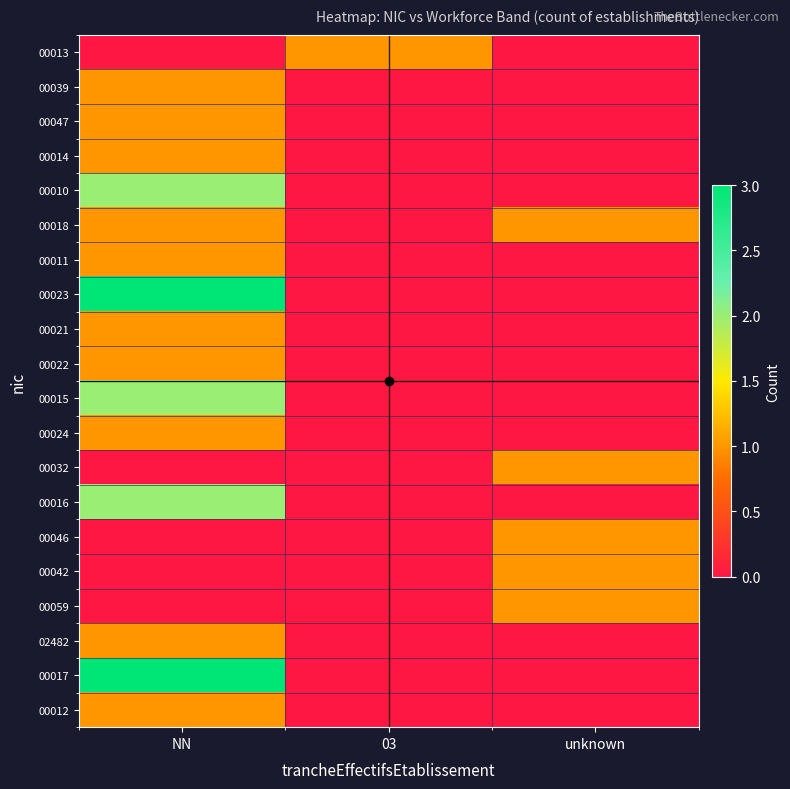

Reading left to right, what are all the values shown in this chart?

00013: NN=0	03=1	unknown=0
00039: NN=1	03=0	unknown=0
00047: NN=1	03=0	unknown=0
00014: NN=1	03=0	unknown=0
00010: NN=2	03=0	unknown=0
00018: NN=1	03=0	unknown=1
00011: NN=1	03=0	unknown=0
00023: NN=3	03=0	unknown=0
00021: NN=1	03=0	unknown=0
00022: NN=1	03=0	unknown=0
00015: NN=2	03=0	unknown=0
00024: NN=1	03=0	unknown=0
00032: NN=0	03=0	unknown=1
00016: NN=2	03=0	unknown=0
00046: NN=0	03=0	unknown=1
00042: NN=0	03=0	unknown=1
00059: NN=0	03=0	unknown=1
02482: NN=1	03=0	unknown=0
00017: NN=3	03=0	unknown=0
00012: NN=1	03=0	unknown=0